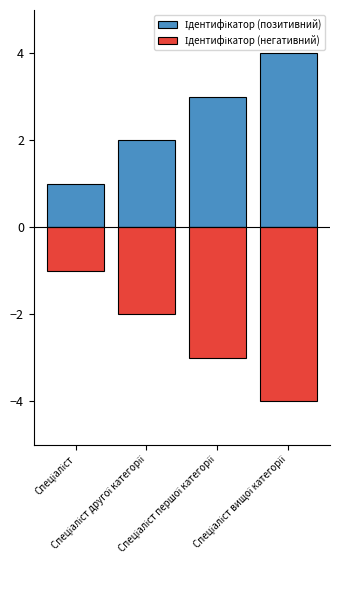

How many categories are shown in the chart?

4